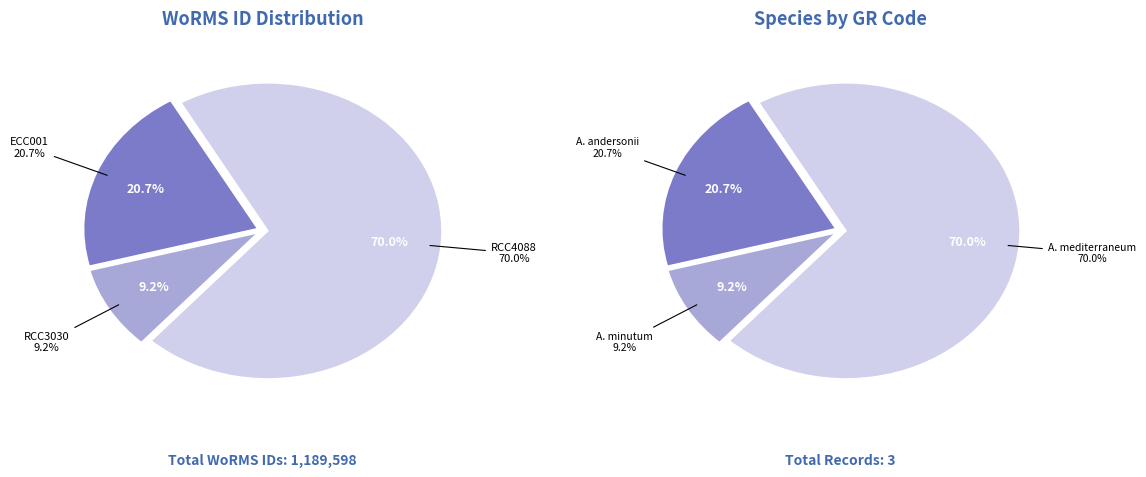

Is it true that RCC4088
(833052) is 62% of the pie?

False